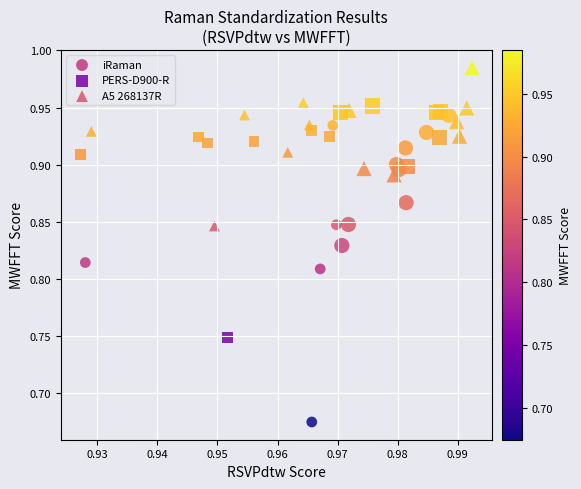

Which series reaches the maximum Y coordinate?

A5 268137R